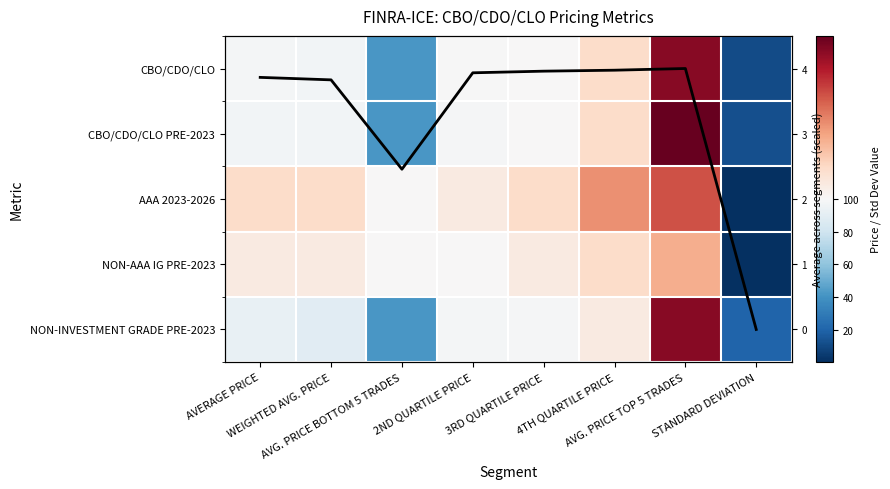

Between WEIGHTED AVG. PRICE and AVG. PRICE TOP 5 TRADES, which is larger?

AVG. PRICE TOP 5 TRADES